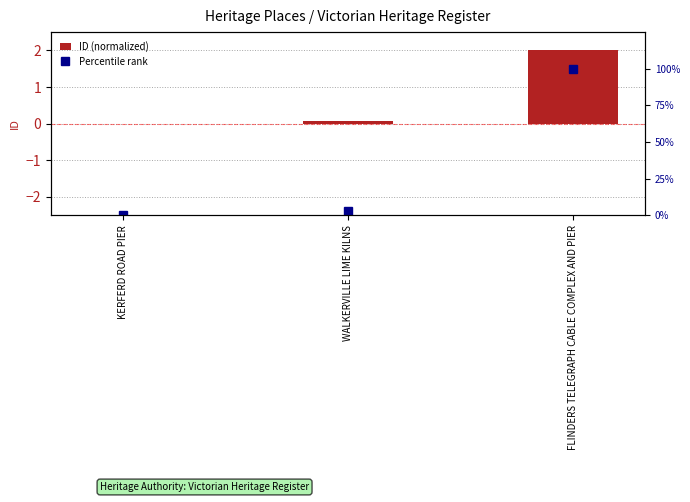

At which category is the sum across all series the highest?

FLINDERS TELEGRAPH CABLE COMPLEX AND PIER